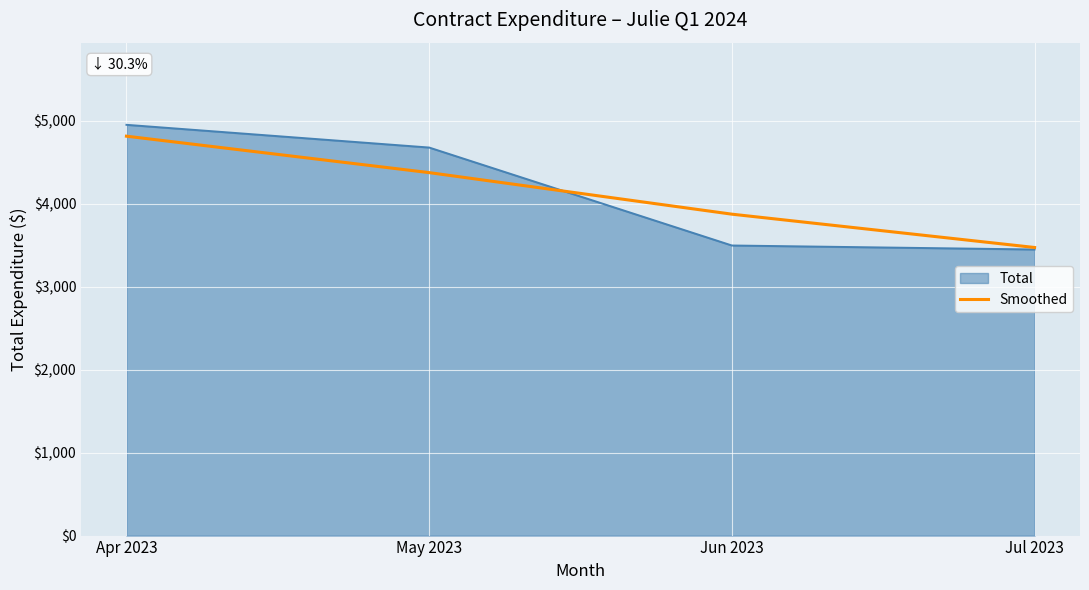

How many distinct data groups are displayed?

2